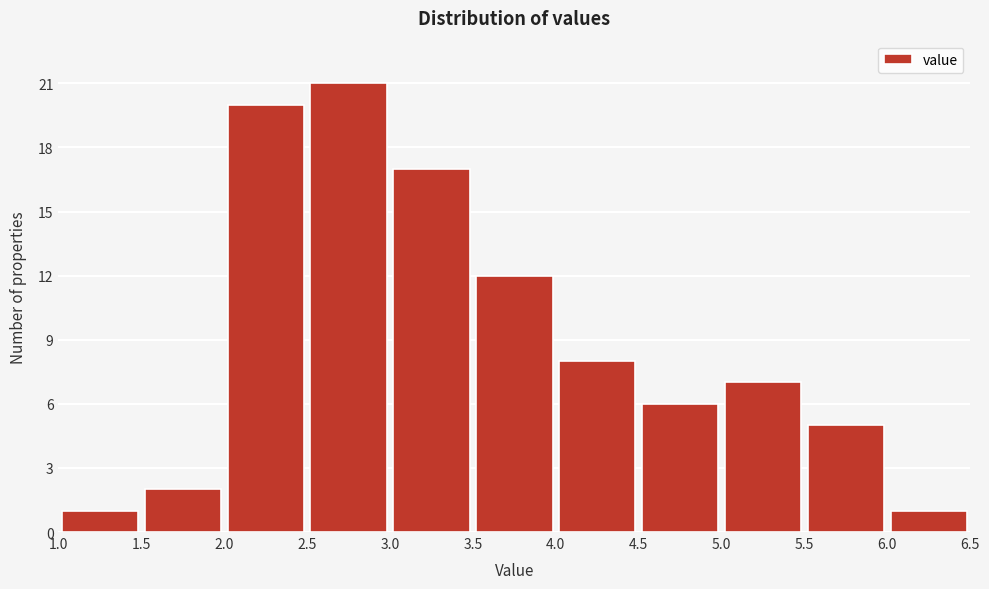

Reading left to right, transcribe this chart: for each bar, give the range it covers on the x-axis and its height. The values are not printed on the chart, so give them approximately, as read against the axis.

1.0 to 1.5: 1
1.5 to 2.0: 2
2.0 to 2.5: 20
2.5 to 3.0: 21
3.0 to 3.5: 17
3.5 to 4.0: 12
4.0 to 4.5: 8
4.5 to 5.0: 6
5.0 to 5.5: 7
5.5 to 6.0: 5
6.0 to 6.5: 1